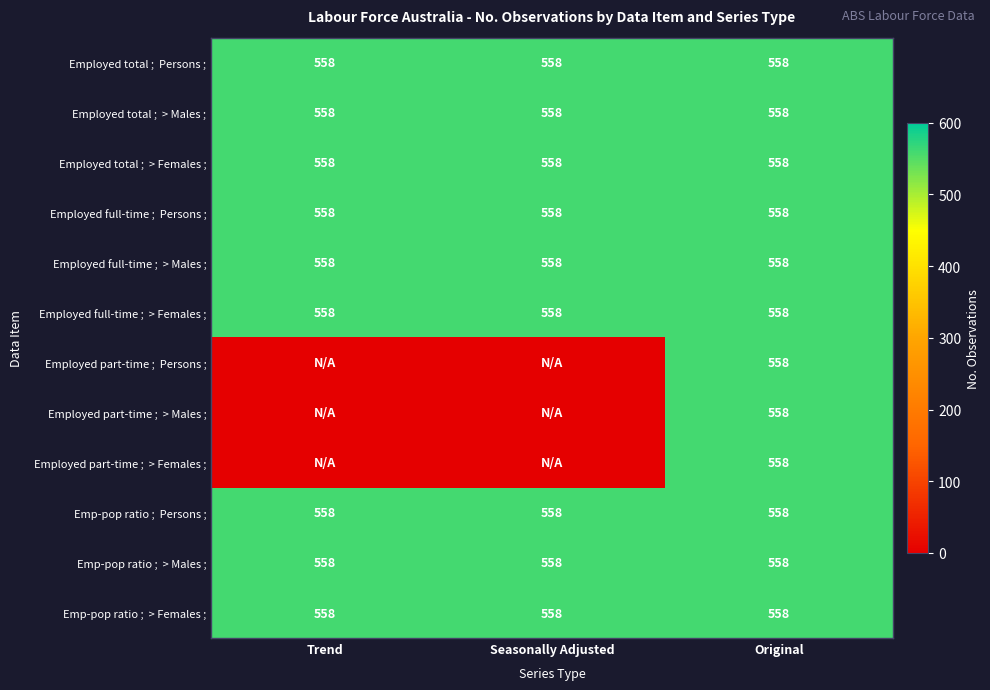

What is the sum of the Emp-pop ratio ; > Females ; values at Original and Seasonally Adjusted?

1116